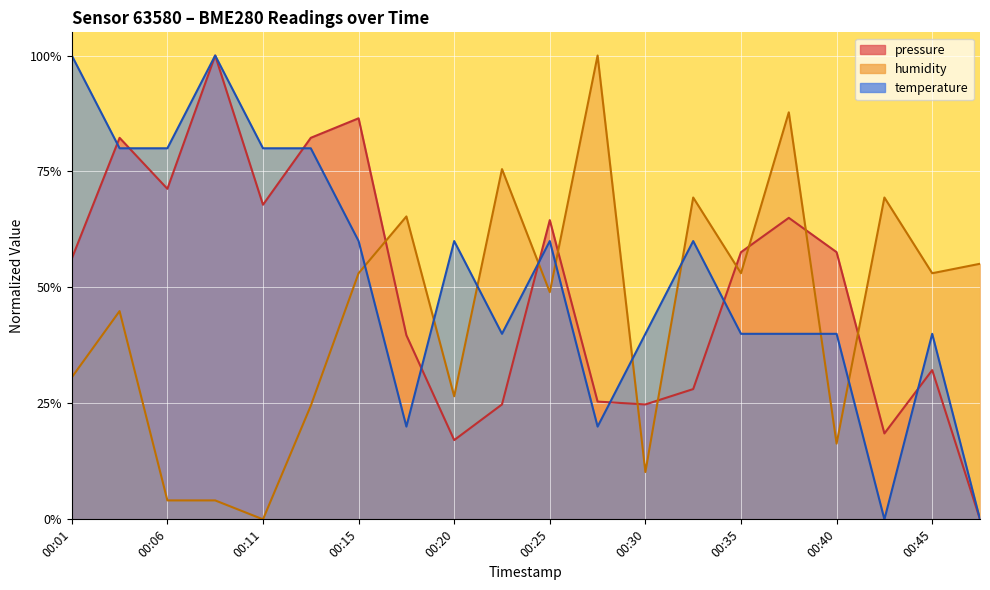

What is the value of the pressure point at the 1st from the left?

0.6